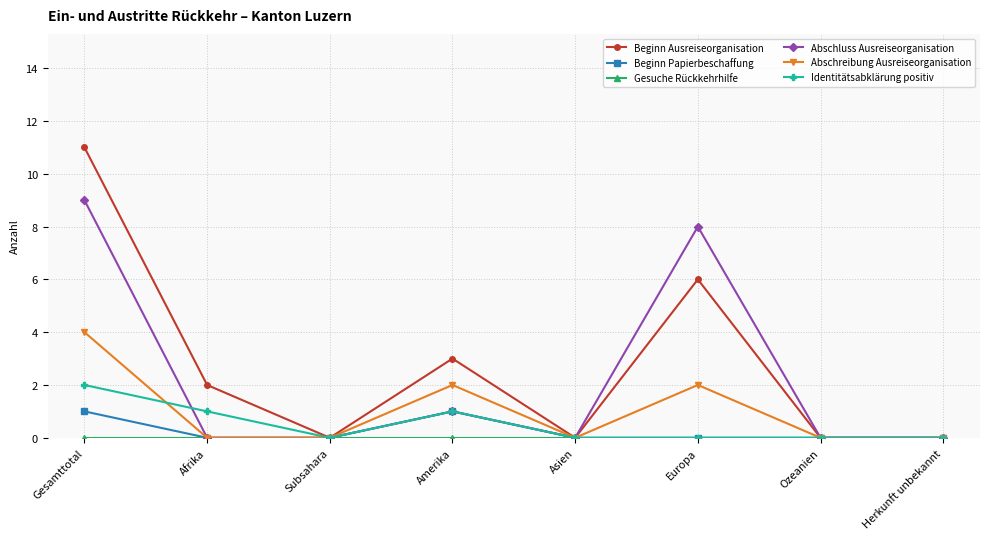

Which series has the largest total across all categories?

Beginn Ausreiseorganisation